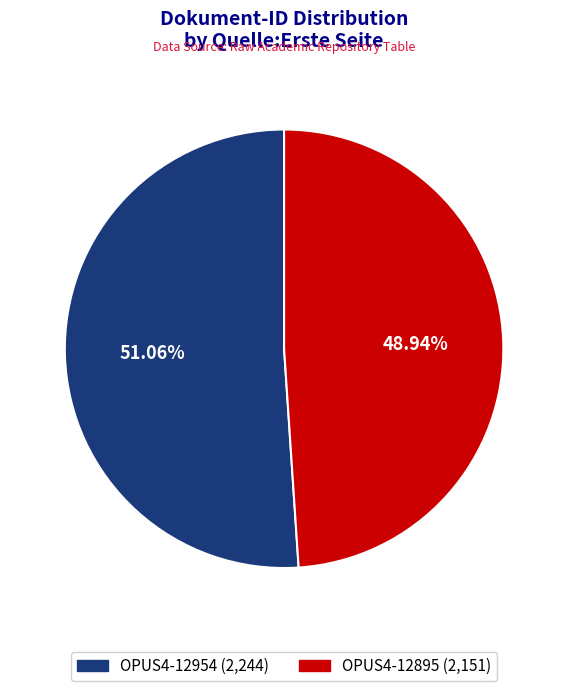

To the nearest percent, what portion does OPUS4-12954 represent?

51%